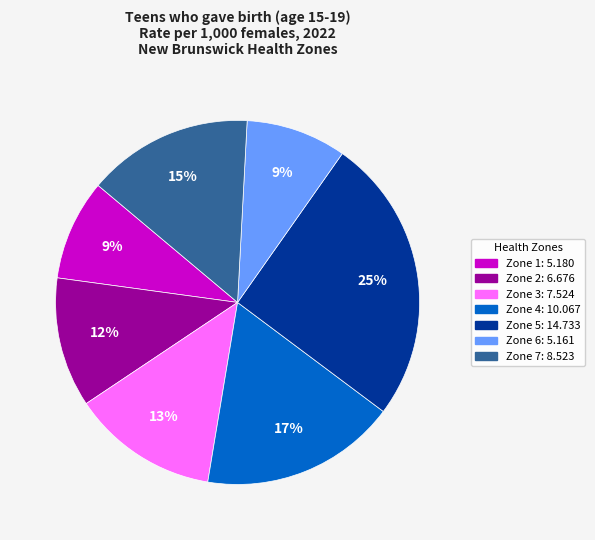

Combined, do Zone 7: 8.523 and Zone 2: 6.676 account for over 50%?

No